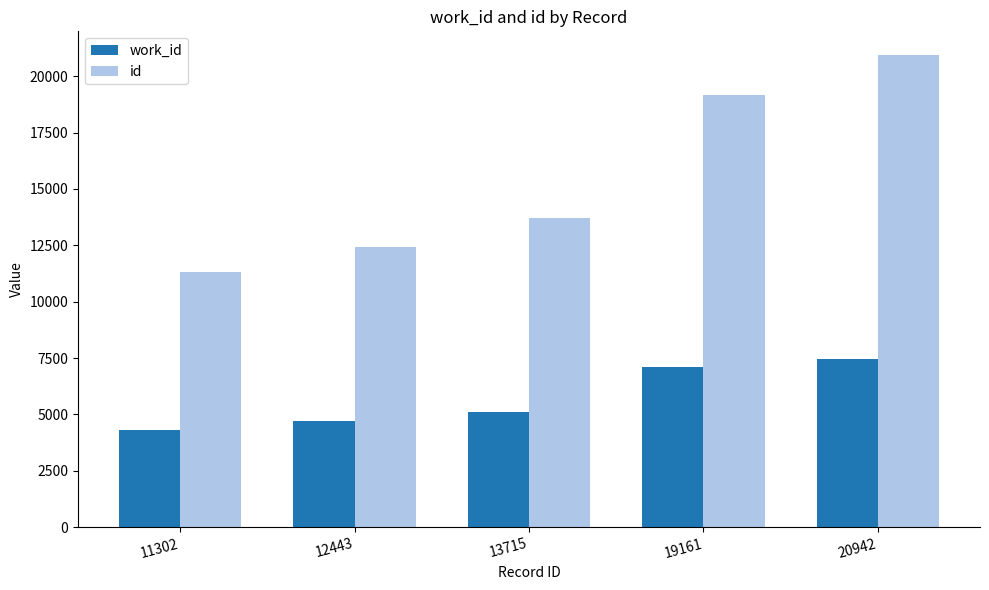

What are all the series names shown in the legend?

work_id, id